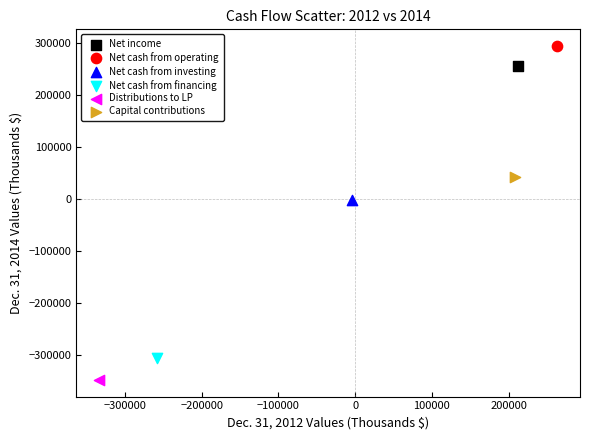

Which series reaches the minimum Y coordinate?

Distributions to LP